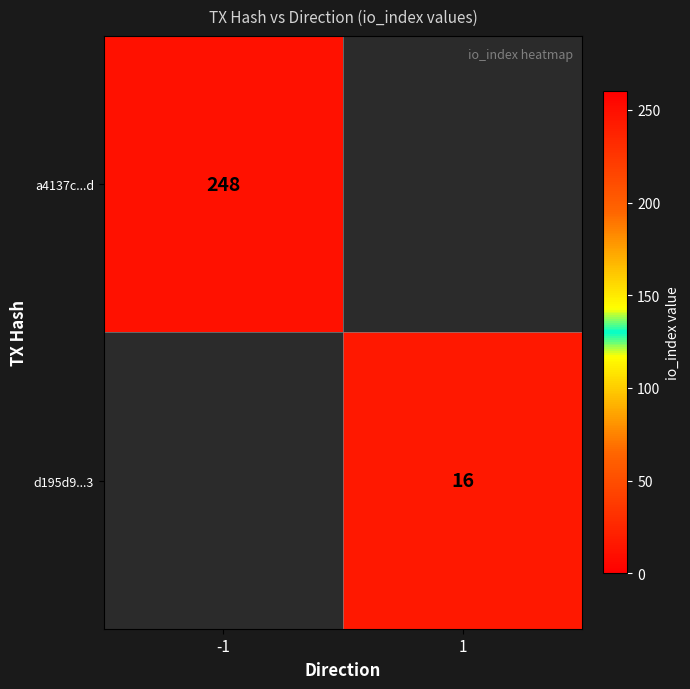

True or false: d195d9...3 has a value of 22 at 1.

False